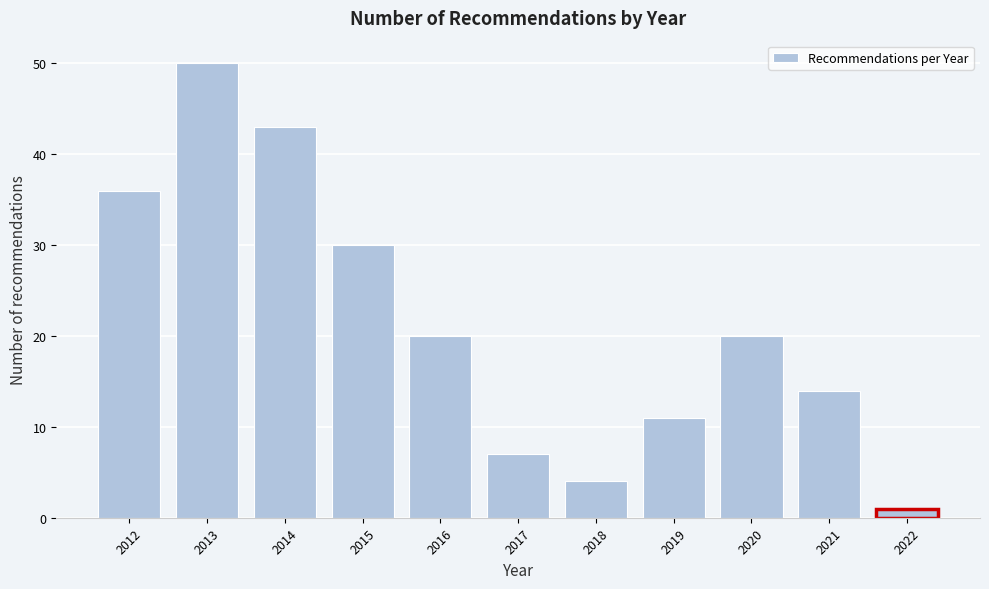

Reading left to right, what are all the values shown in this chart?

36	50	43	30	20	7	4	11	20	14	1